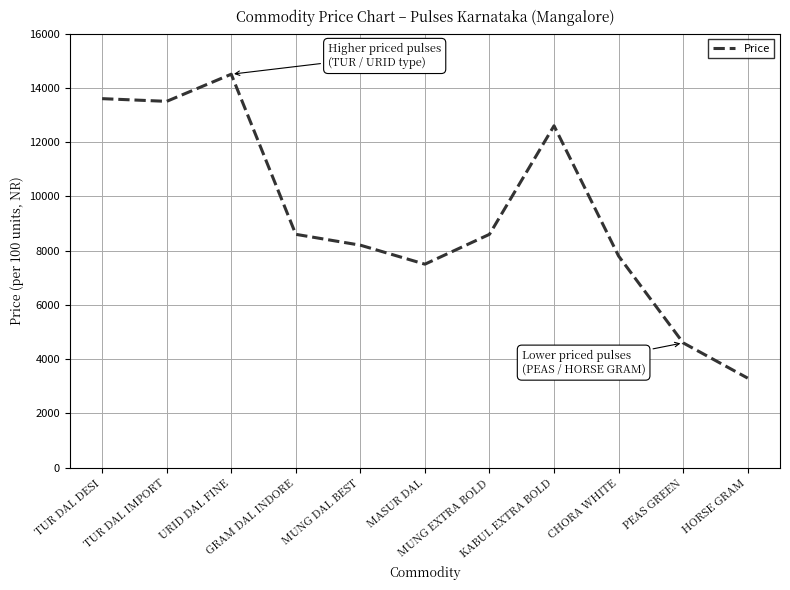

What is the smallest value displayed?

3300